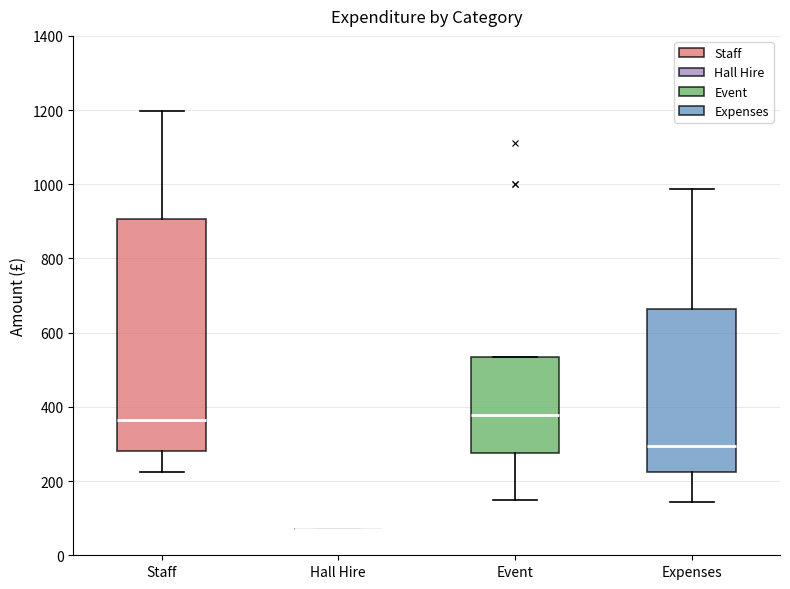

Reading left to right, transcribe this box plot: for each box, give where its median line is, the range the box spans, and where its two whiskers end, as read against the y-axis. The values are not printed on the chart, so give them approximately, as read against the axis.

Staff: median 360, box 280 to 900, whiskers 220 to 1200
Hall Hire: box collapsed to a line at 80, whiskers 80 to 80
Event: median 380, box 280 to 540, whiskers 160 to 540
Expenses: median 300, box 220 to 660, whiskers 140 to 980